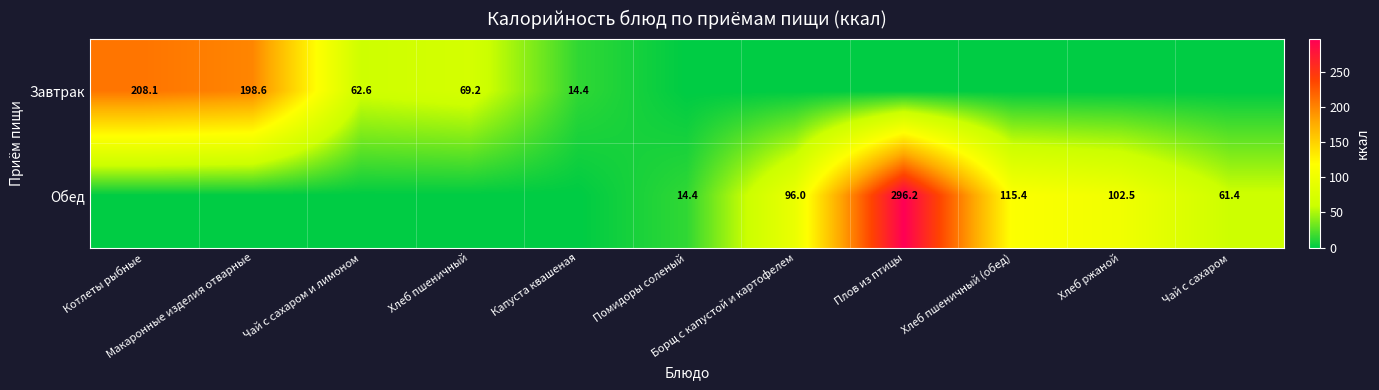

The Обед series shows 138.4 at Чай с сахаром и лимоном. True or false?

False